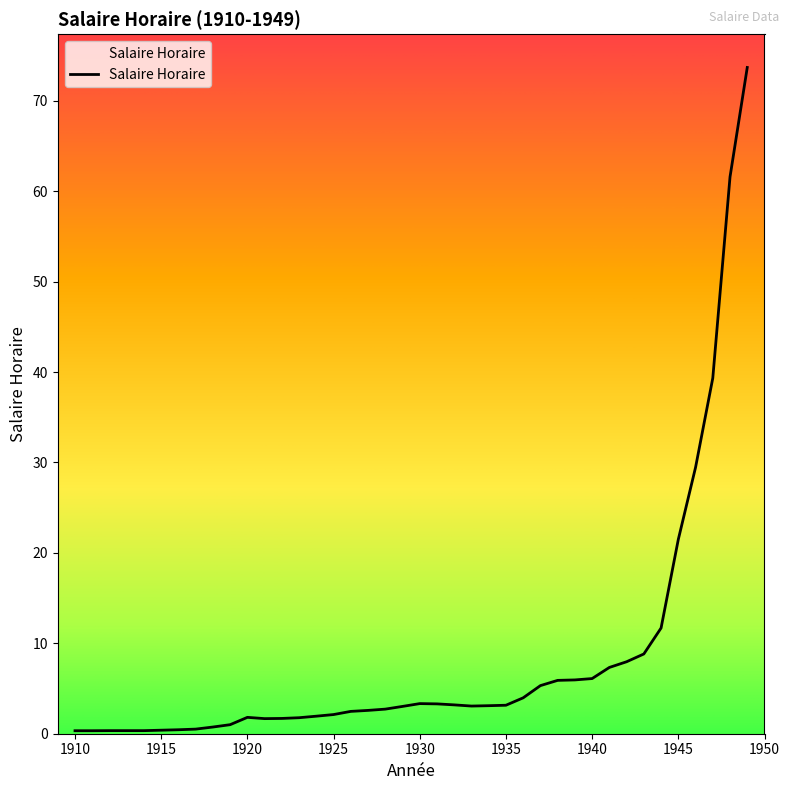

Count the number of categories in the chart.

40